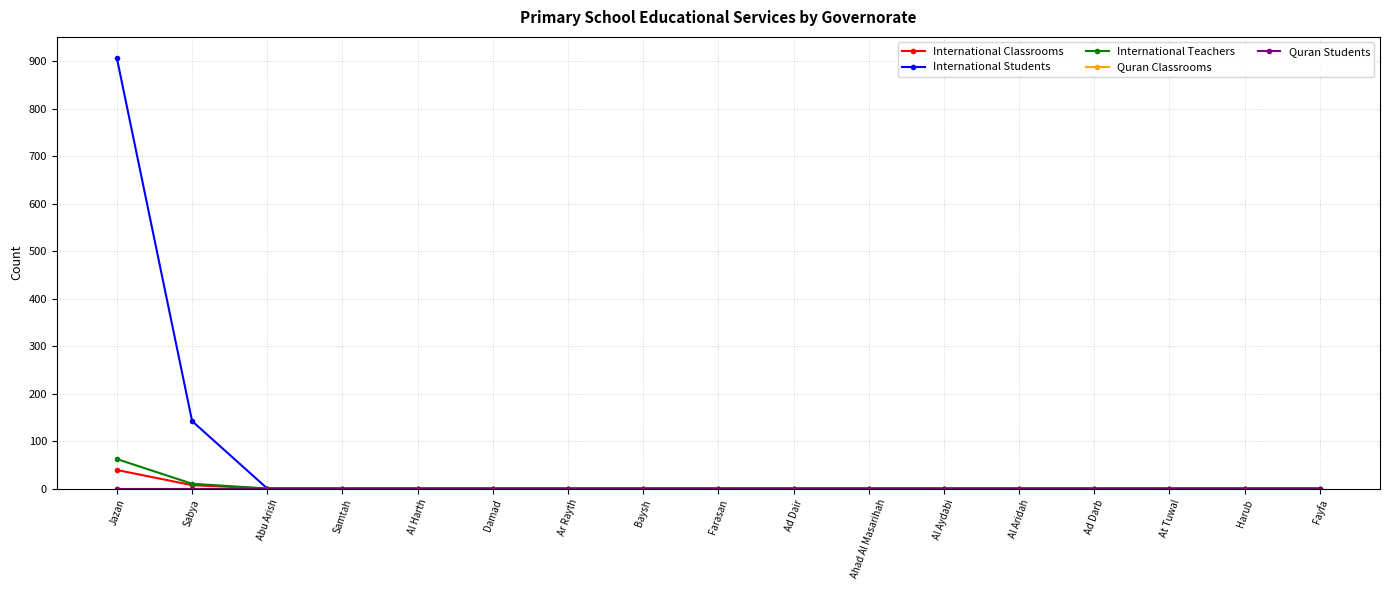

Does the chart have visible grid lines?

Yes